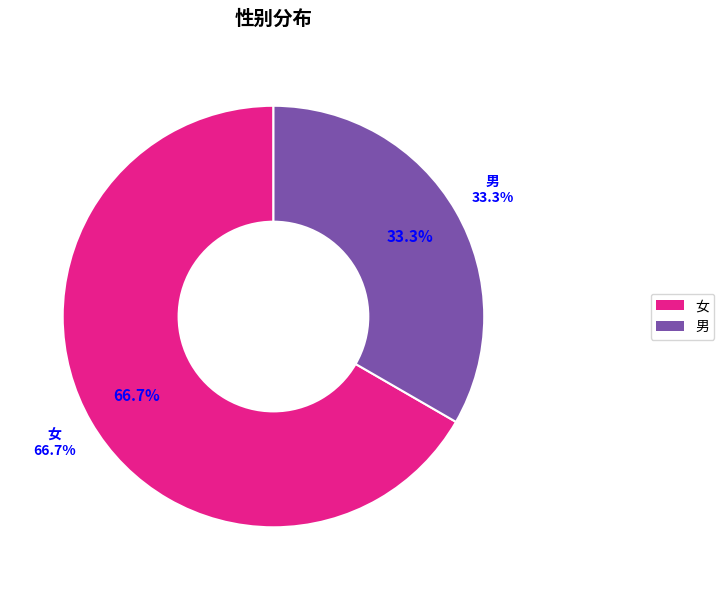

Which slice is the smallest?

男